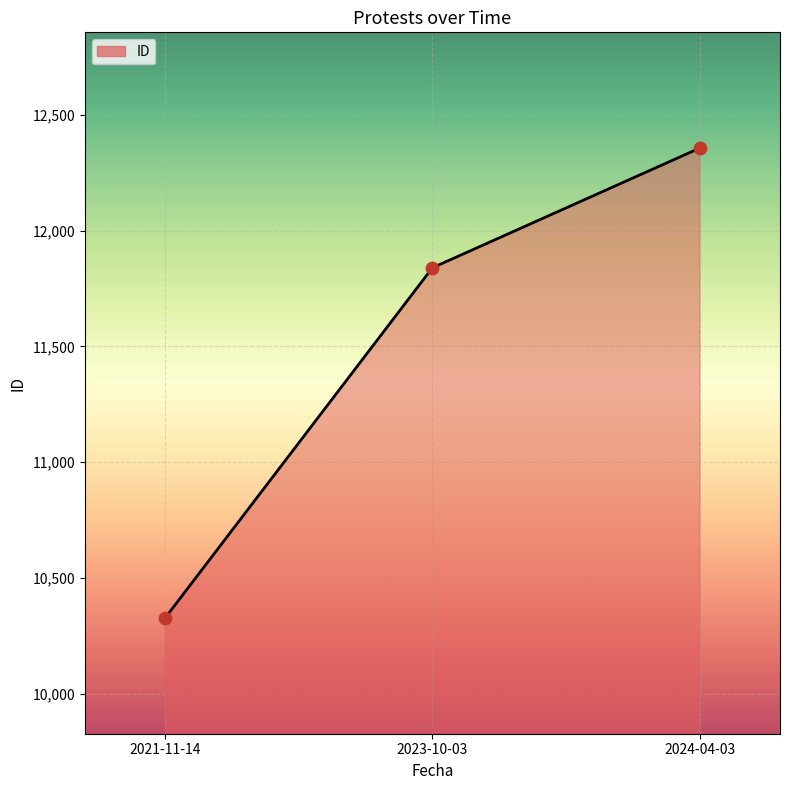

What is the ratio of the value at 2023-10-03 to the value at 2021-11-14?

1.1